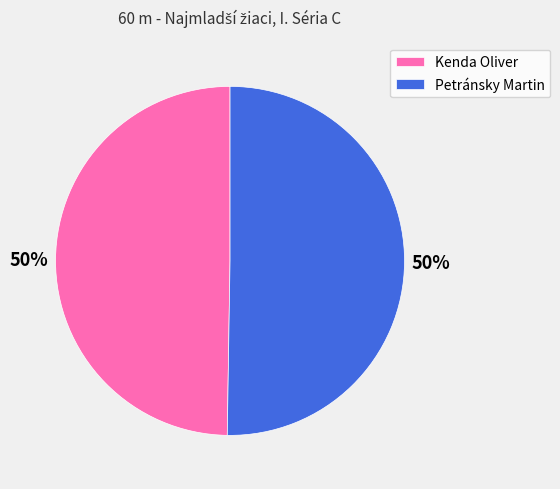

What percentage is the Kenda Oliver slice, to the nearest percent?

50%